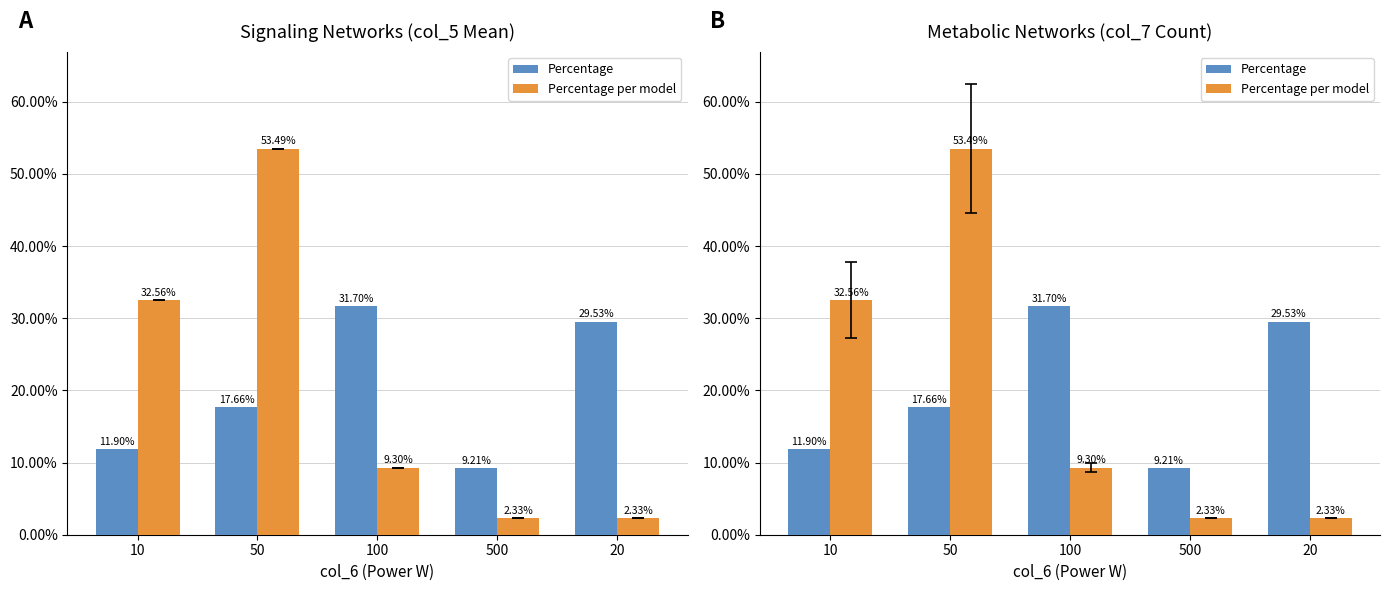

What is the total value across all series at 10?

44.5